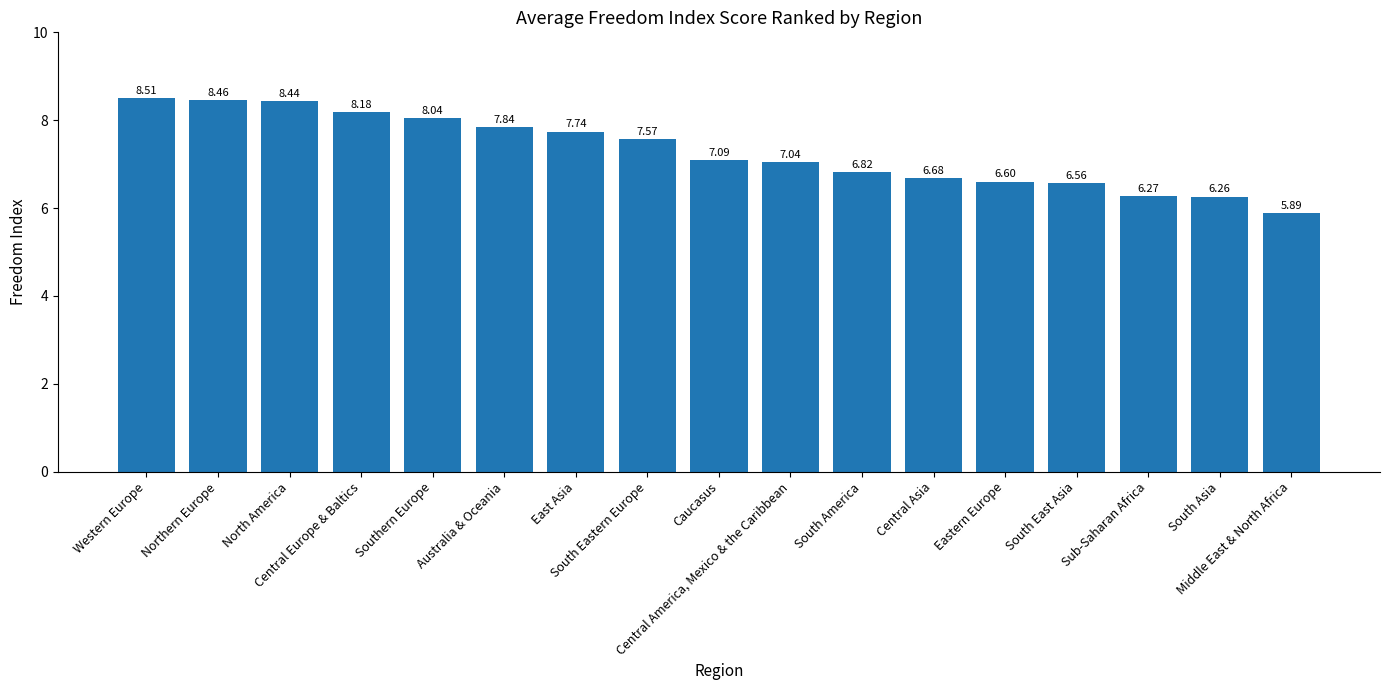

The value at East Asia is 3.4. True or false?

False